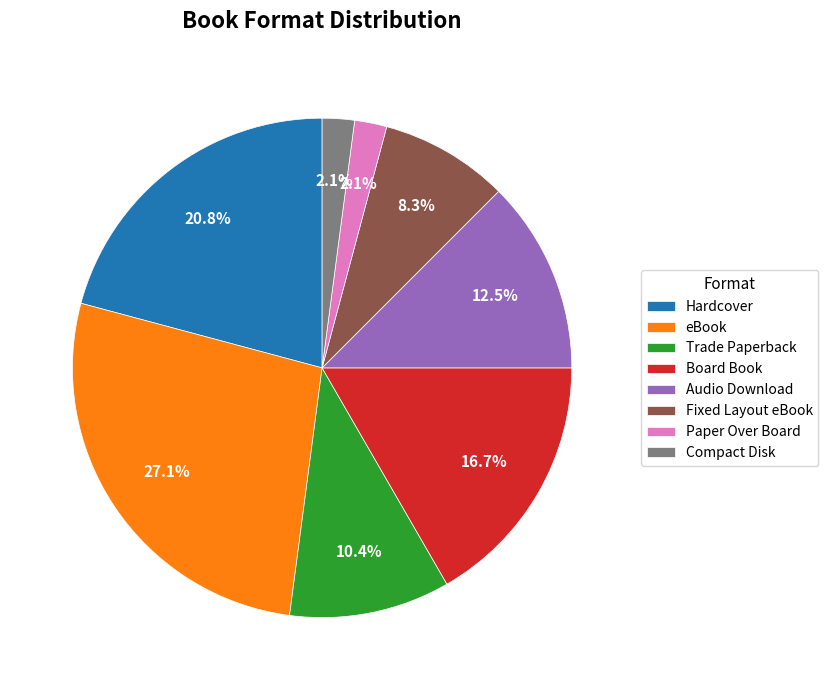

What is the ratio of the value at Trade Paperback to the value at Board Book?

0.6